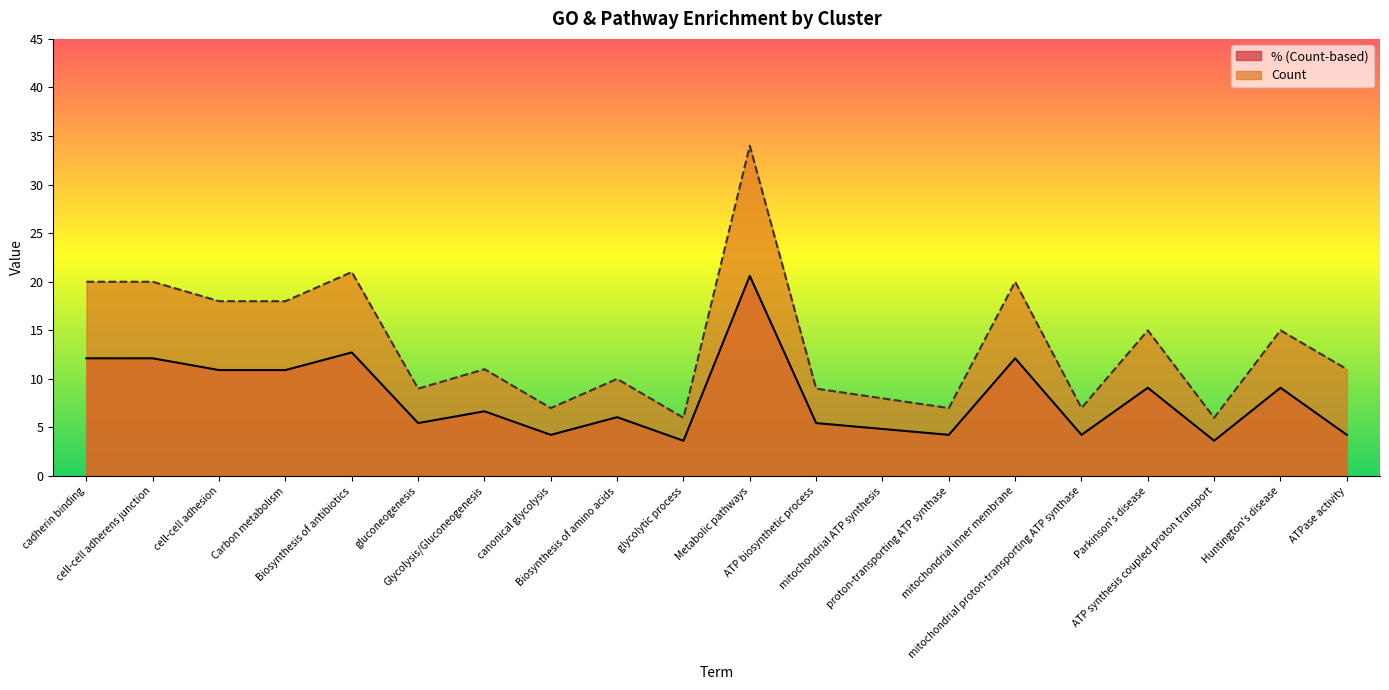

Which series has the largest range (max minus min)?

Count